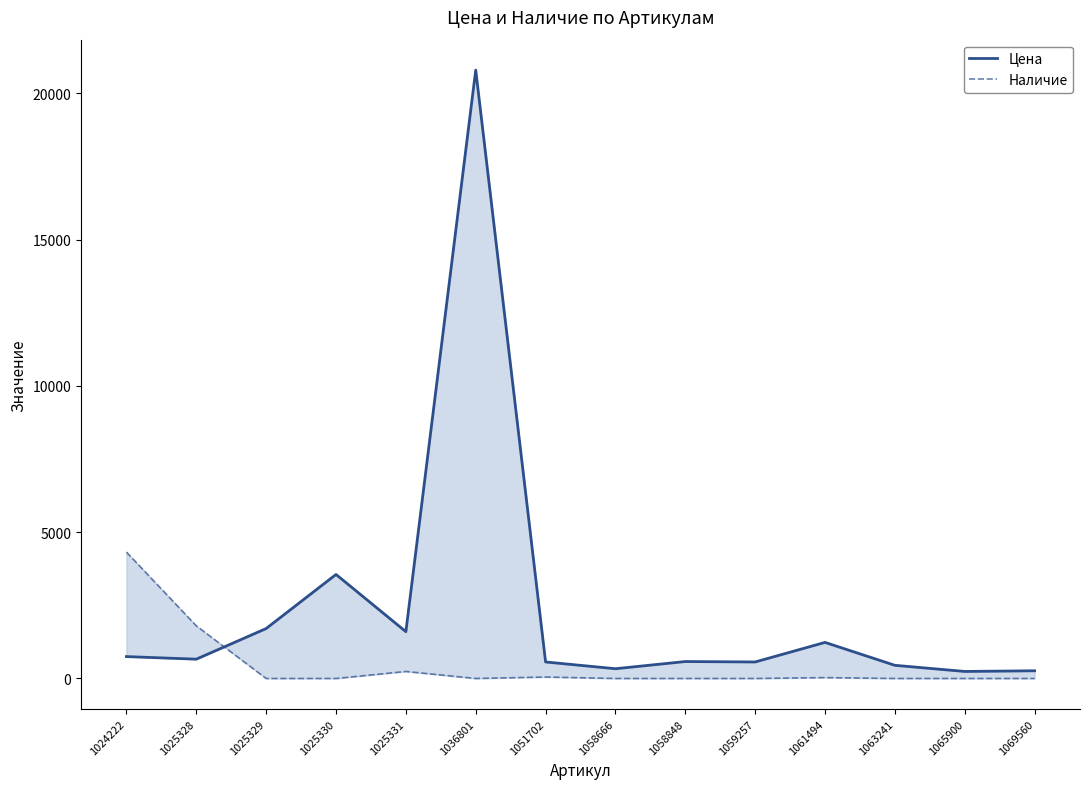

What is the total value across all series at 1061494?

1263